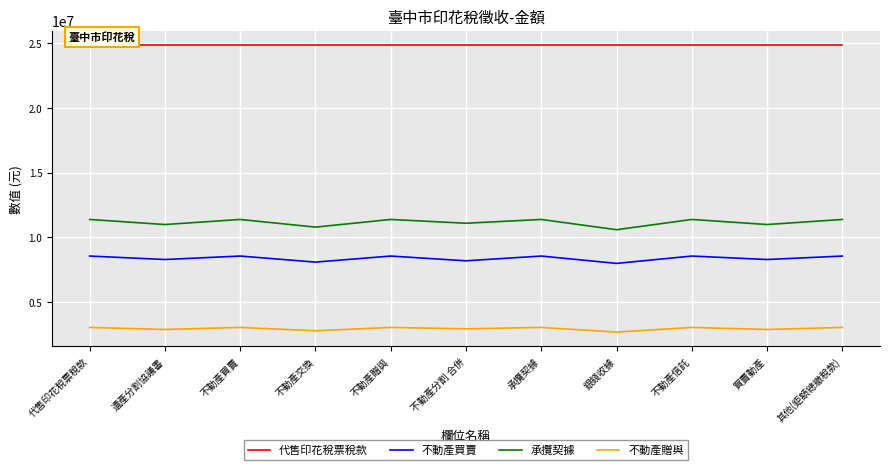

What is the difference between the highest and lowest values at 不動產分割 合併?

21901588